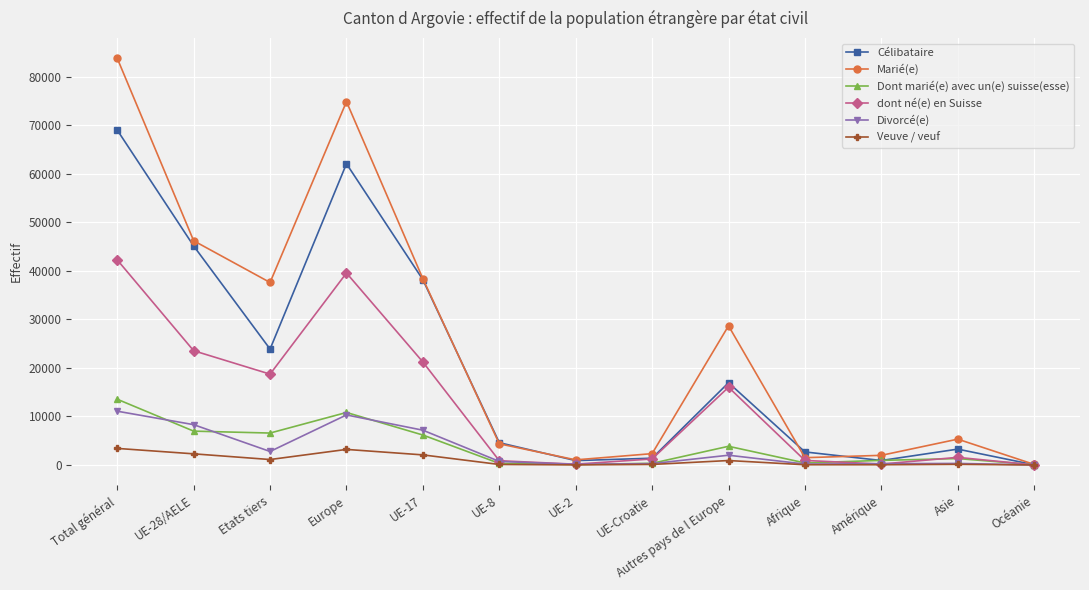

What is the sum of the Dont marié(e) avec un(e) suisse(esse) values at Autres pays de l Europe and UE-17?

10008